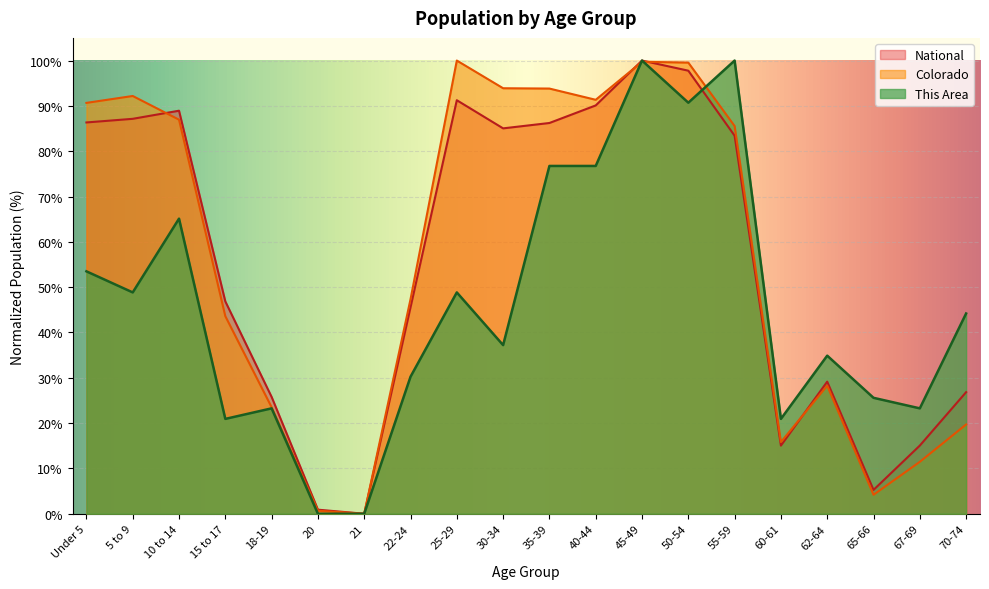

Where do This Area and Colorado first cross each other?

40-44 and 45-49